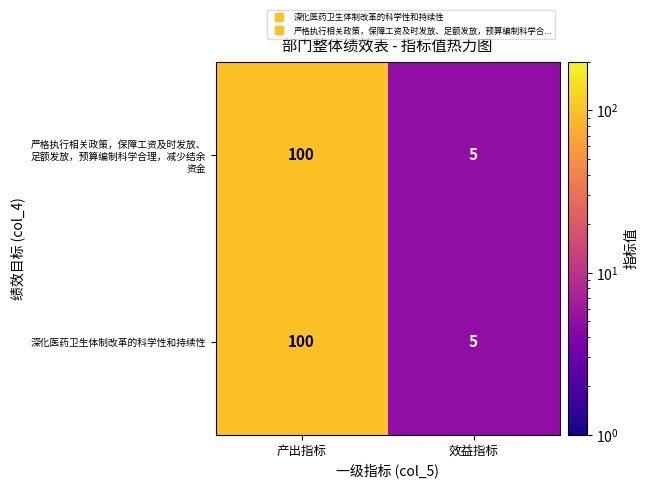

At how many categories does at least one series exceed 83?

1